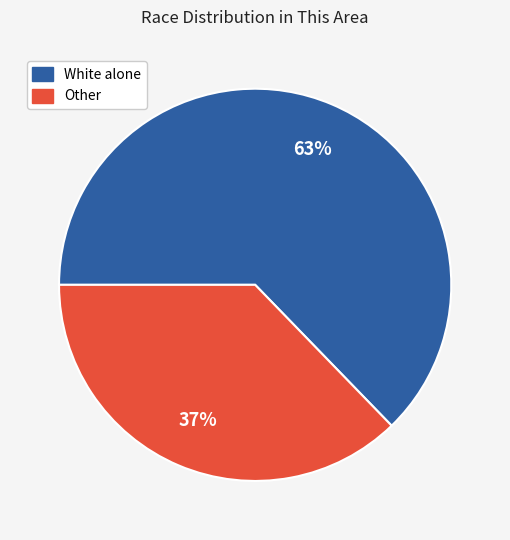

Rank the categories by value from lowest to highest.

Other, White alone